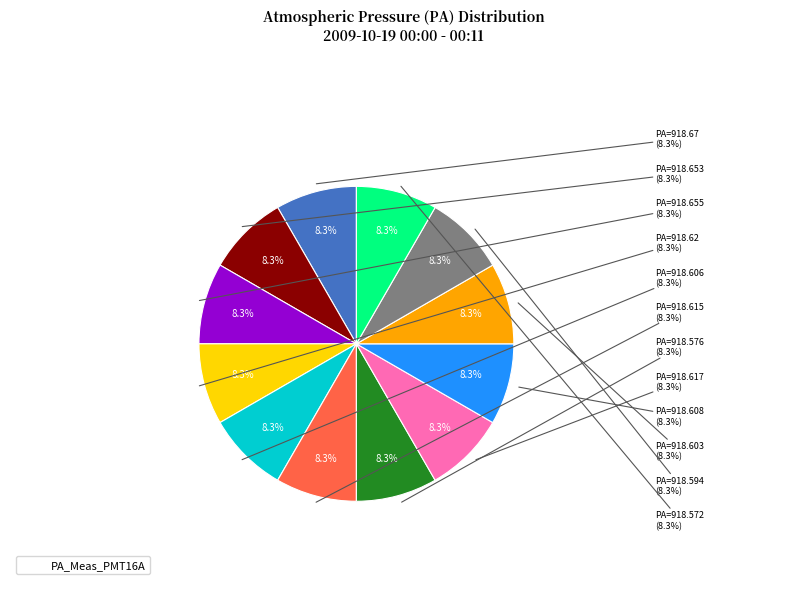

True or false: 00:11 accounts for 23% of the total.

False